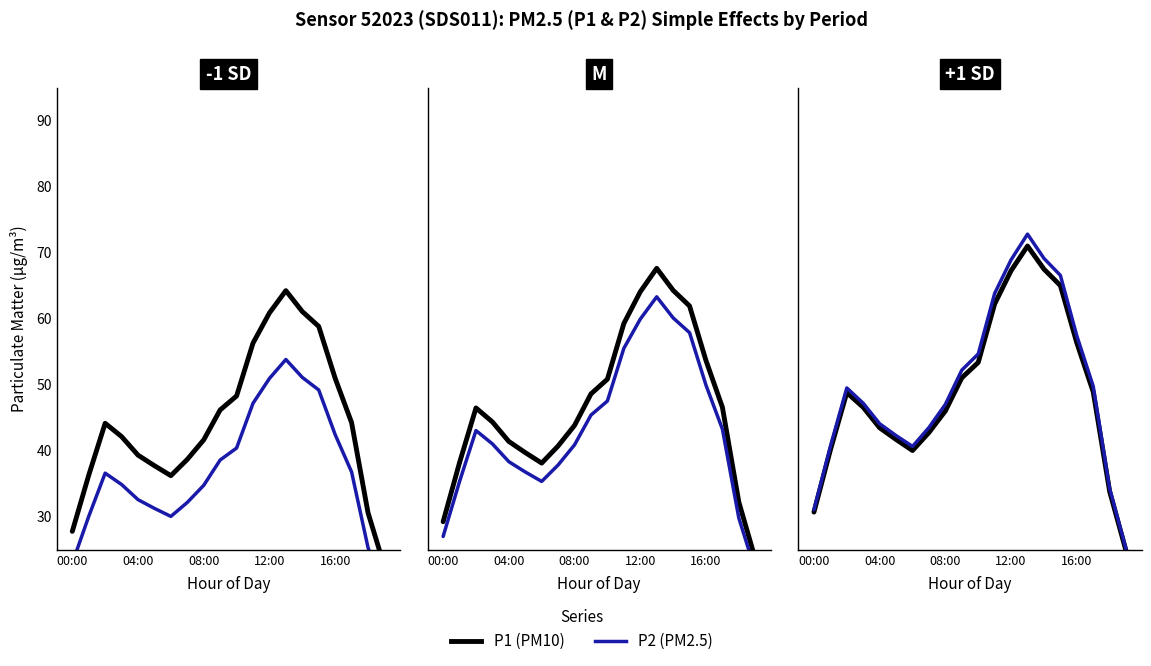

What is the average value of the P2 series?

50.0